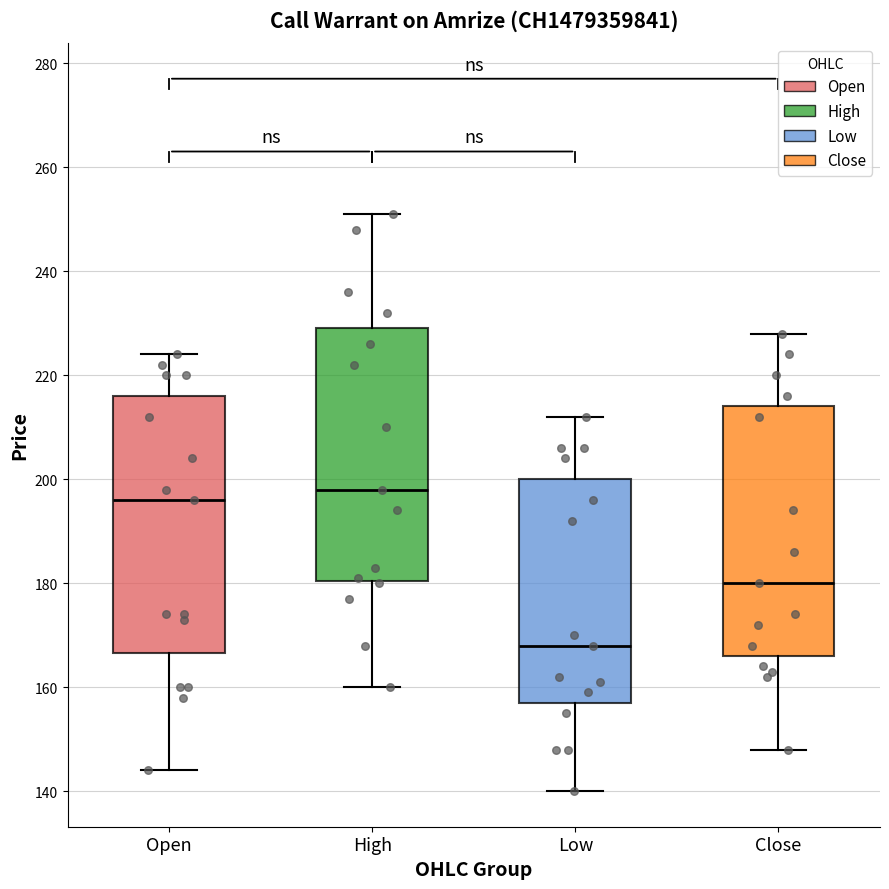

Where does the lower whisker of the box for Close end on the y-axis? The values are not printed on the chart, so give them approximately, as read against the axis.

148